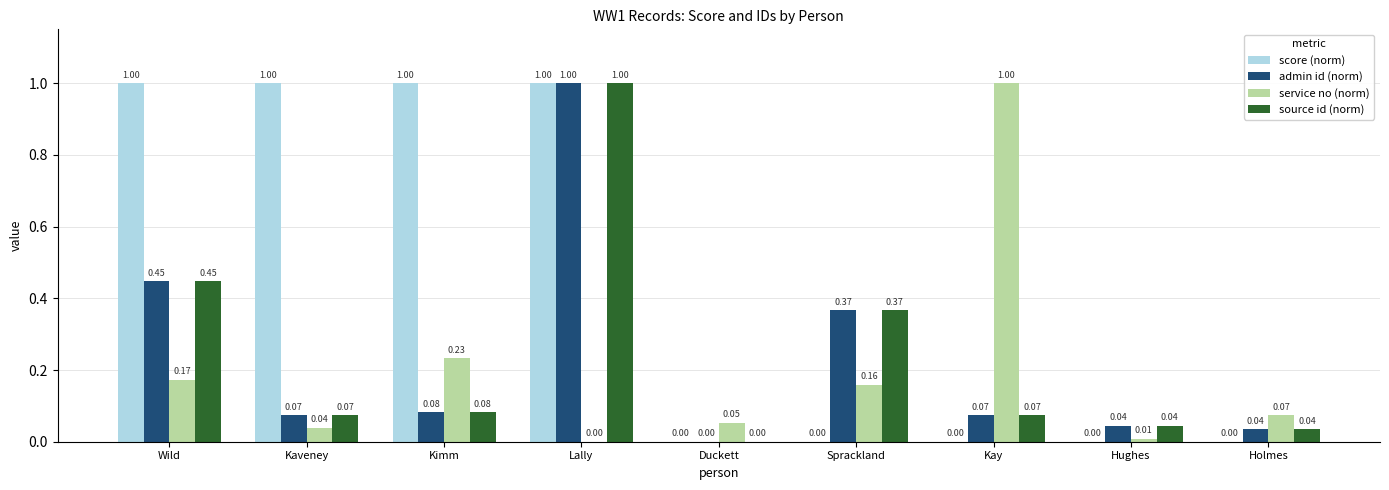

Which series changed the most between Kaveney and Holmes?

score (norm)